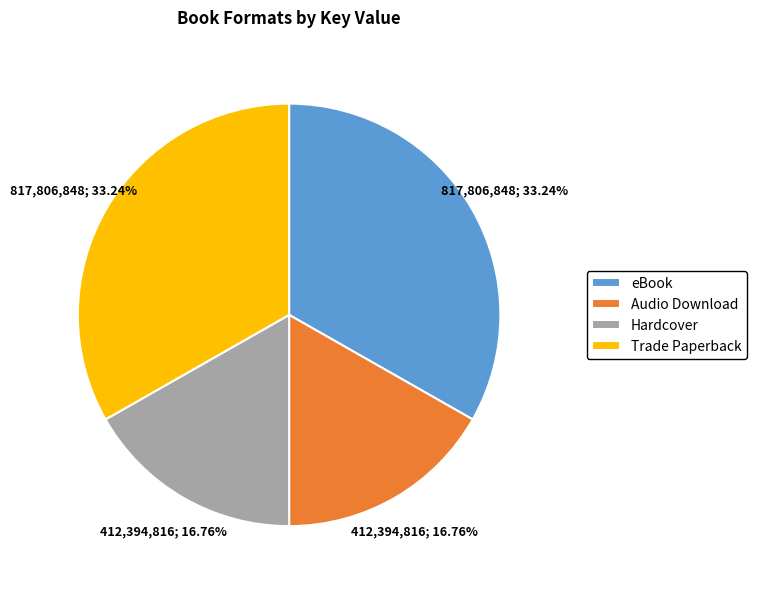

Is there any slice that represents more than half of the pie?

No